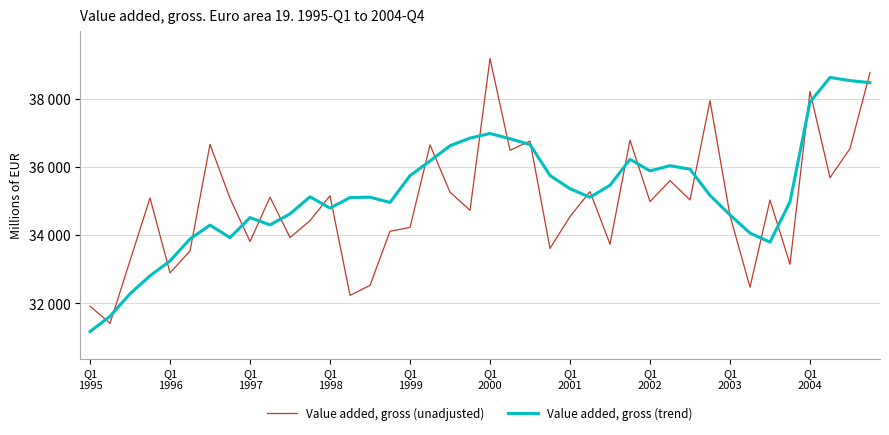

Does the chart display data point markers on the line(s)?

No